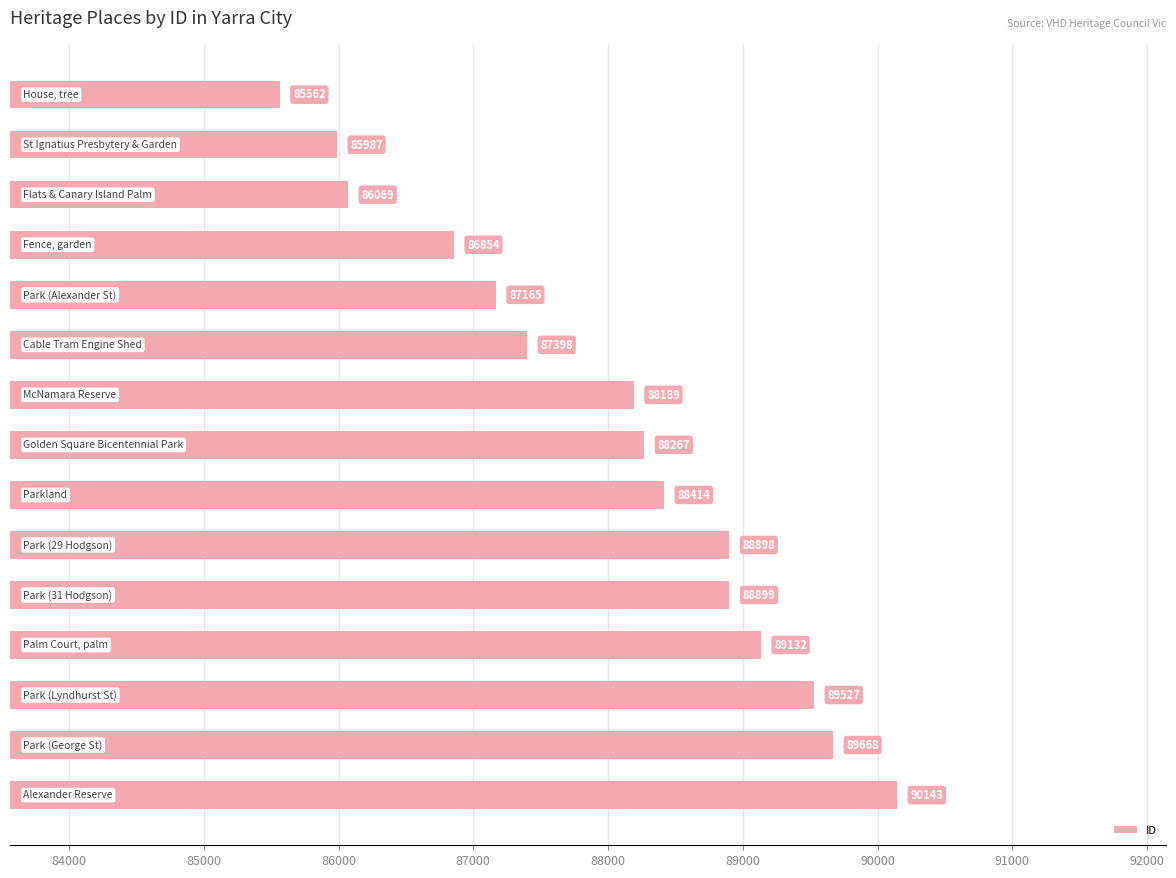

What is the minimum value shown in the chart?

85562